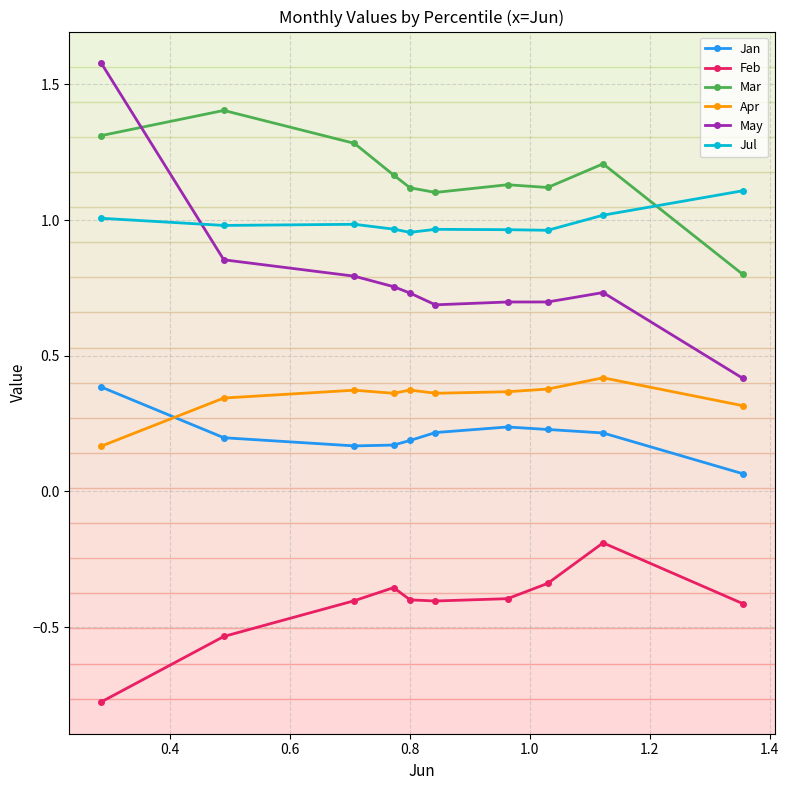

At how many categories does at least one series exceed 0?

10